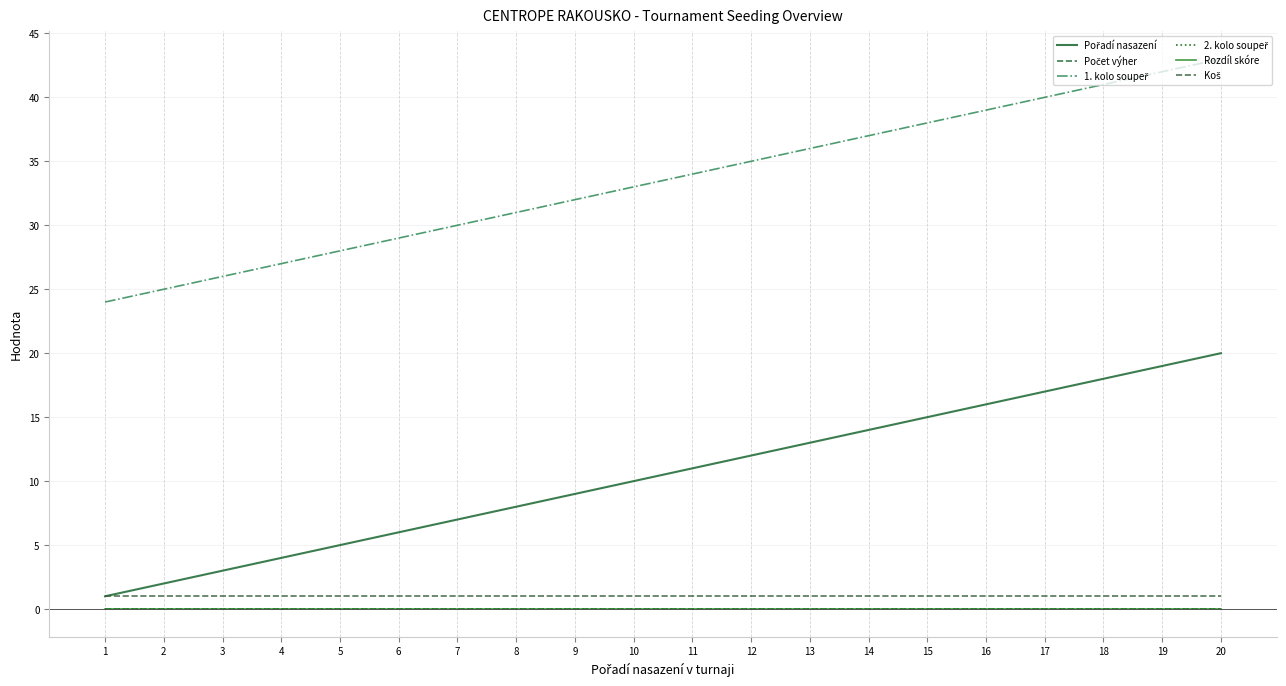

At which category is the sum across all series the highest?

20